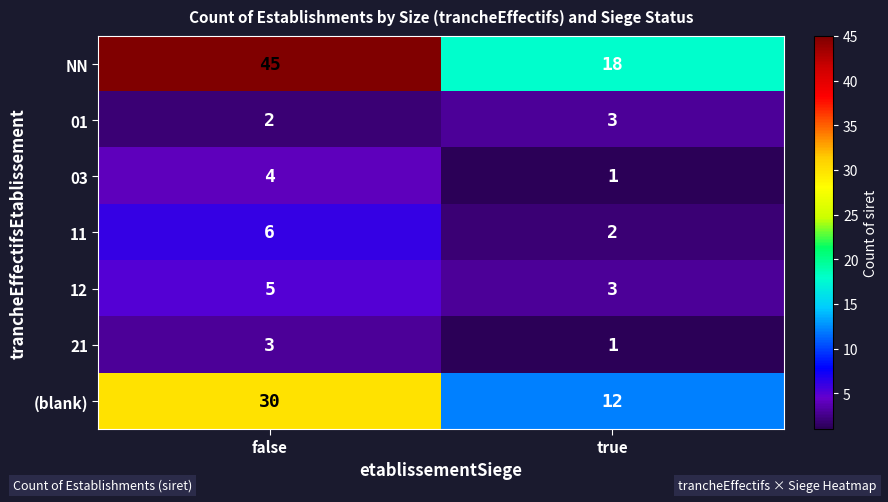

What is the difference between the (blank) values at false and true?

18